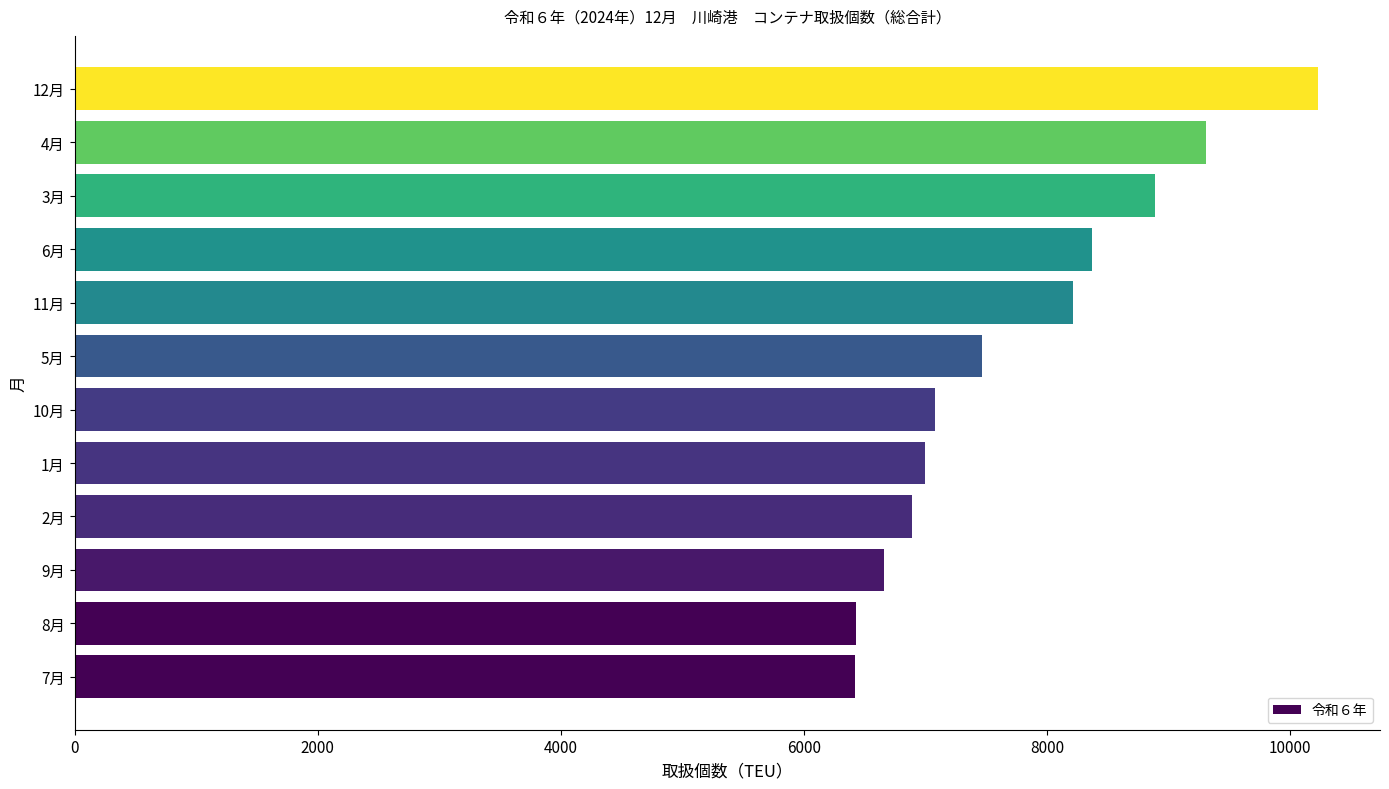

What is the change in value from 9月 to 1月?

+334